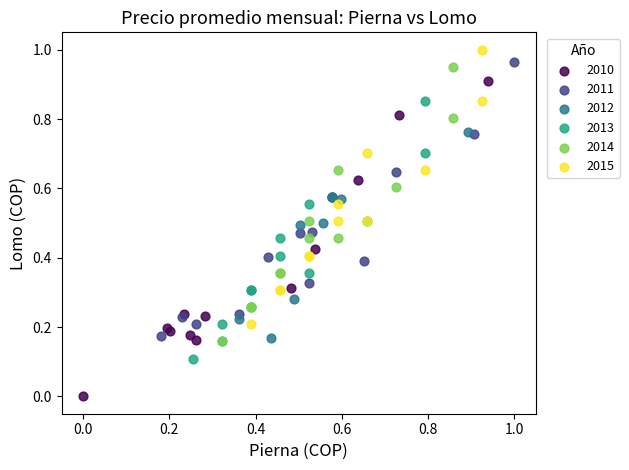

Which series has the largest Y range (max minus min)?

2010